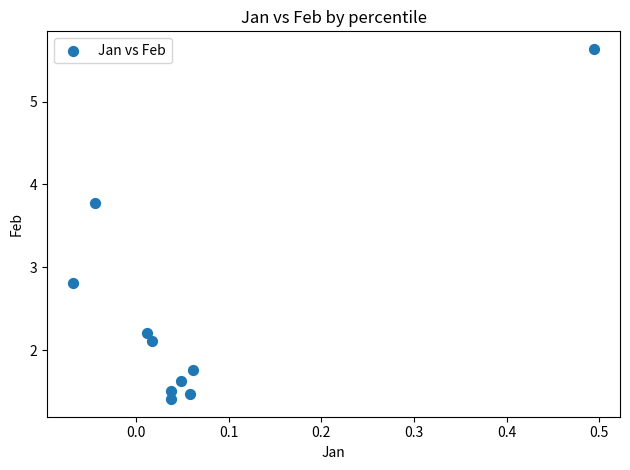

What Y value in the scatter plot is closest to 3?

2.8